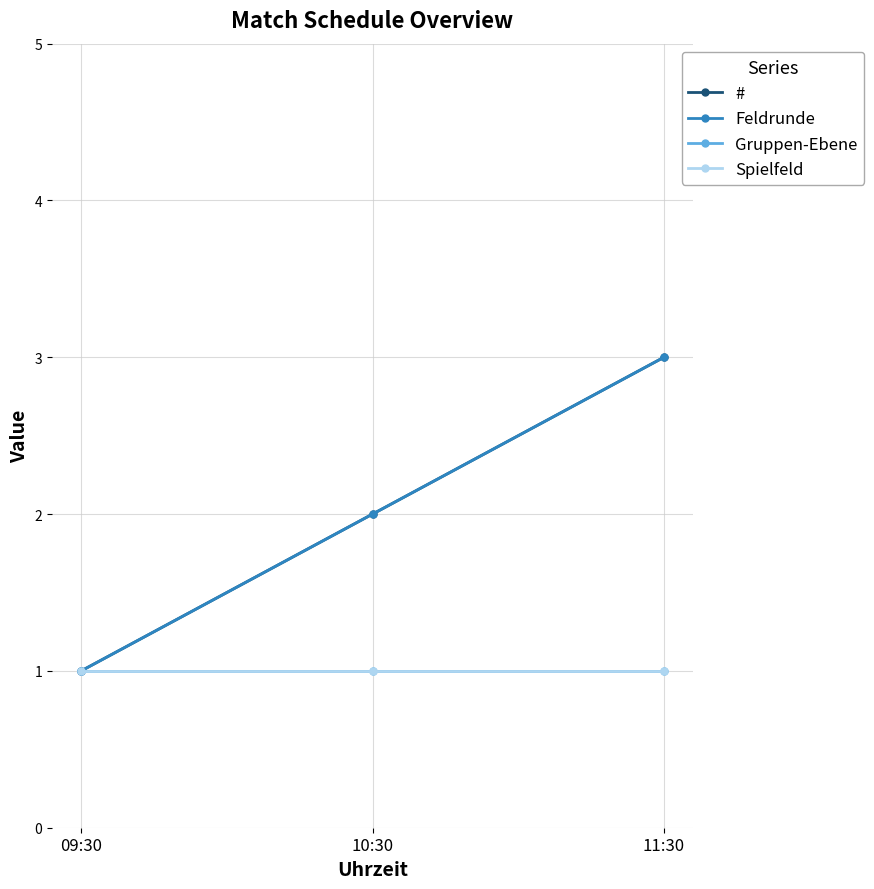

Between 09:30 and 10:30, which series saw the biggest shift?

#